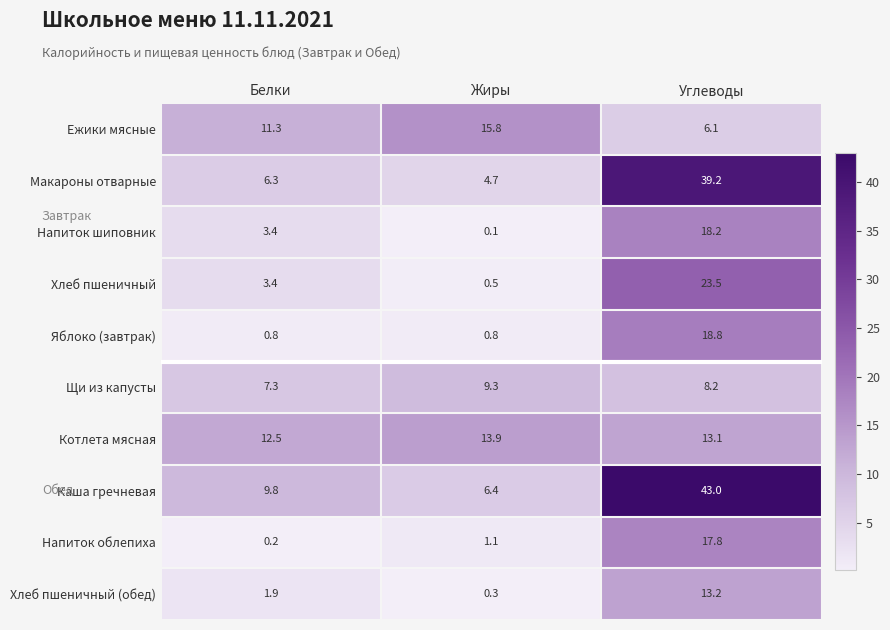

Is the value of Каша гречневая at Жиры greater than the value of Котлета мясная at Белки?

No